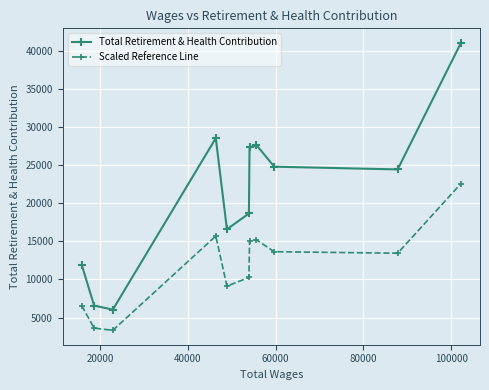

What is the average value of the Scaled Reference Line series?

11678.7